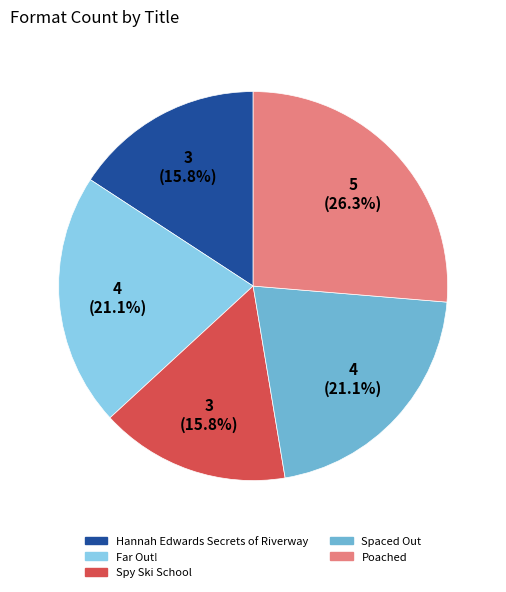

What percentage is the Spaced Out slice, to the nearest percent?

21%